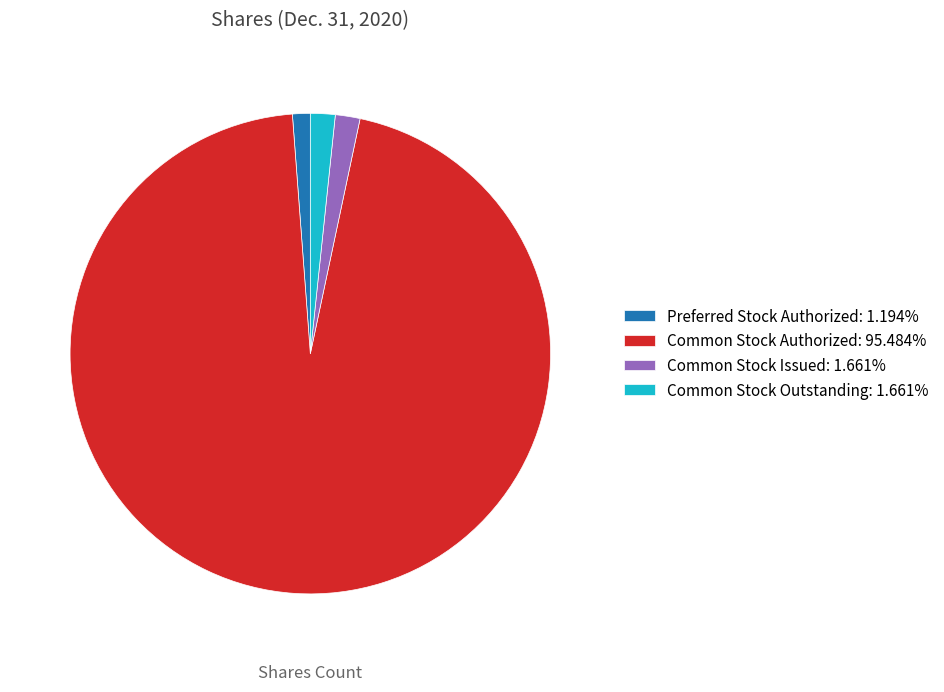

Is the sum of Preferred Stock Authorized: 1.194% and Common Stock Outstanding: 1.661% greater than half?

No